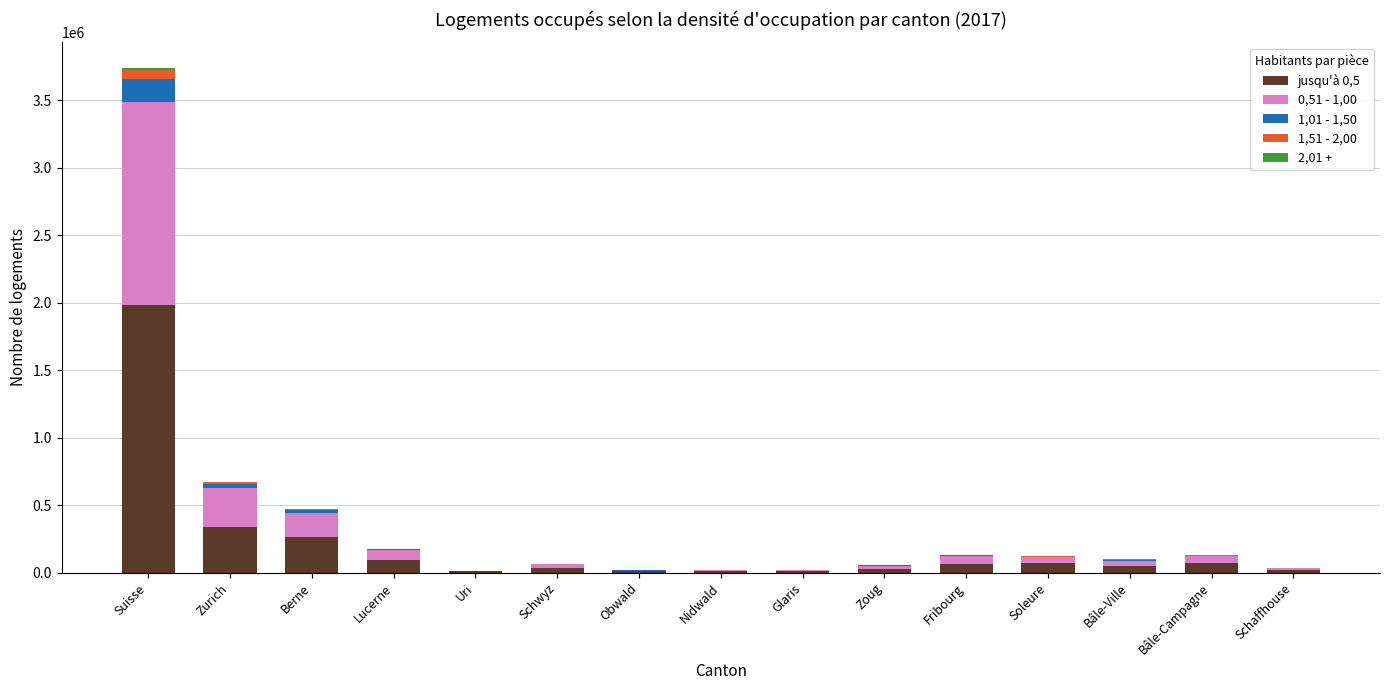

At which label does jusqu'à 0,5 reach its peak?

Suisse